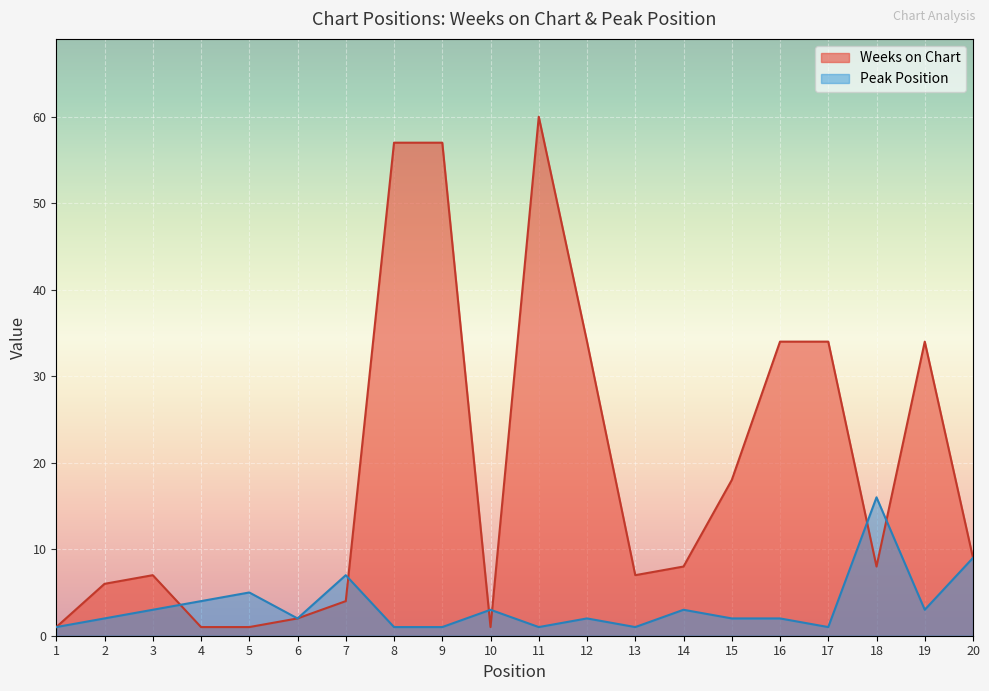

Rank the series at 14 from highest to lowest value.

Weeks on Chart, Peak Position